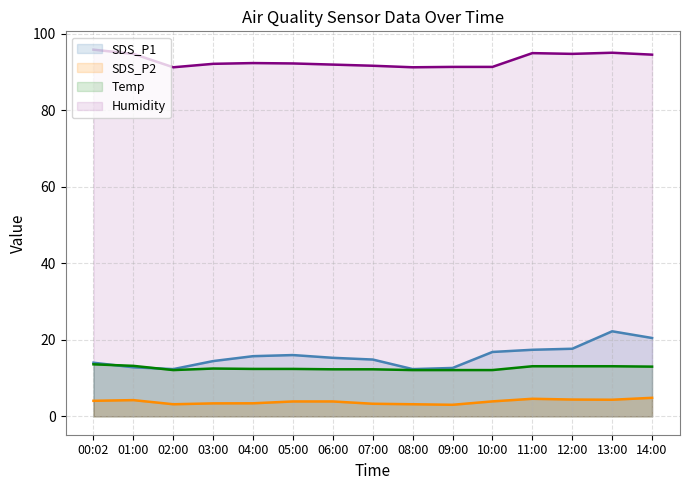

Where is Temp nearest to the value 12?

02:00